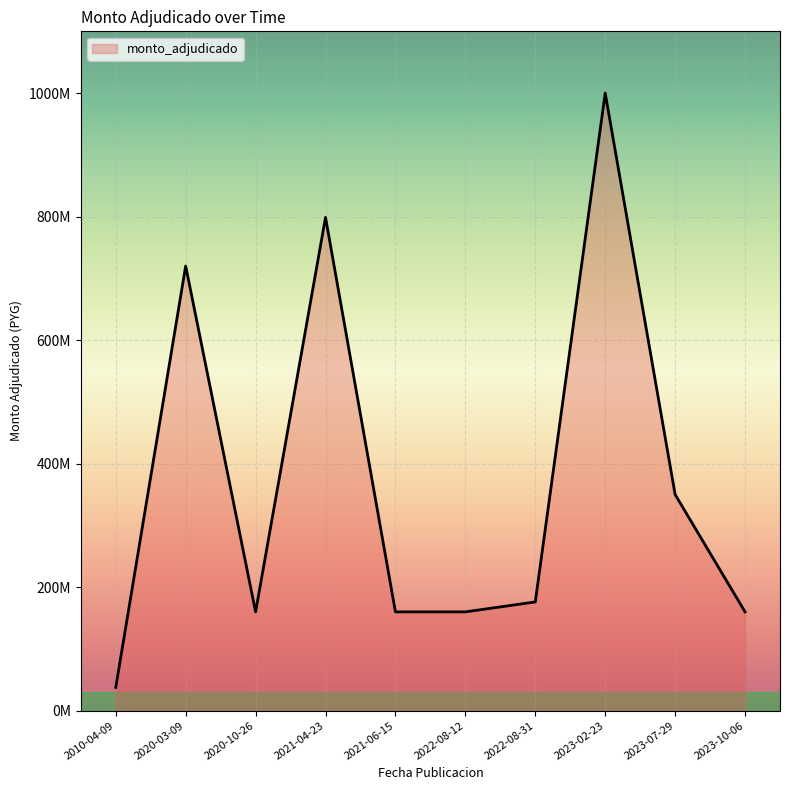

True or false: there are more than 0 points higher than both neighbors.

True